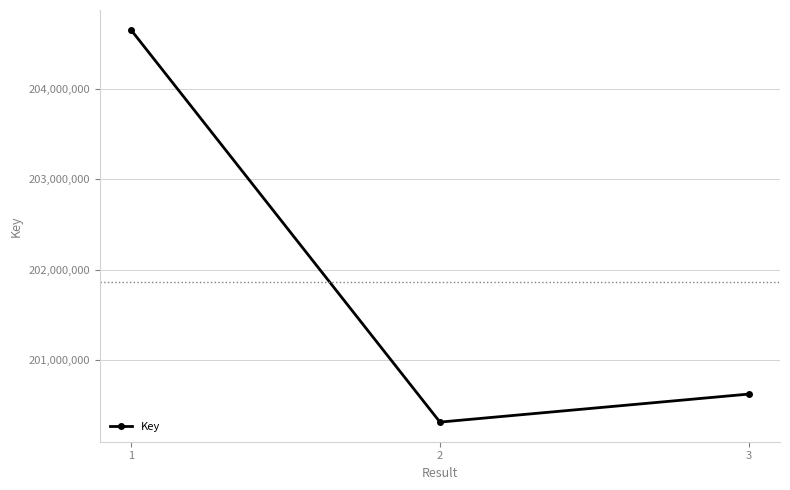

What is the difference between the values at 1 and 3?

4039389